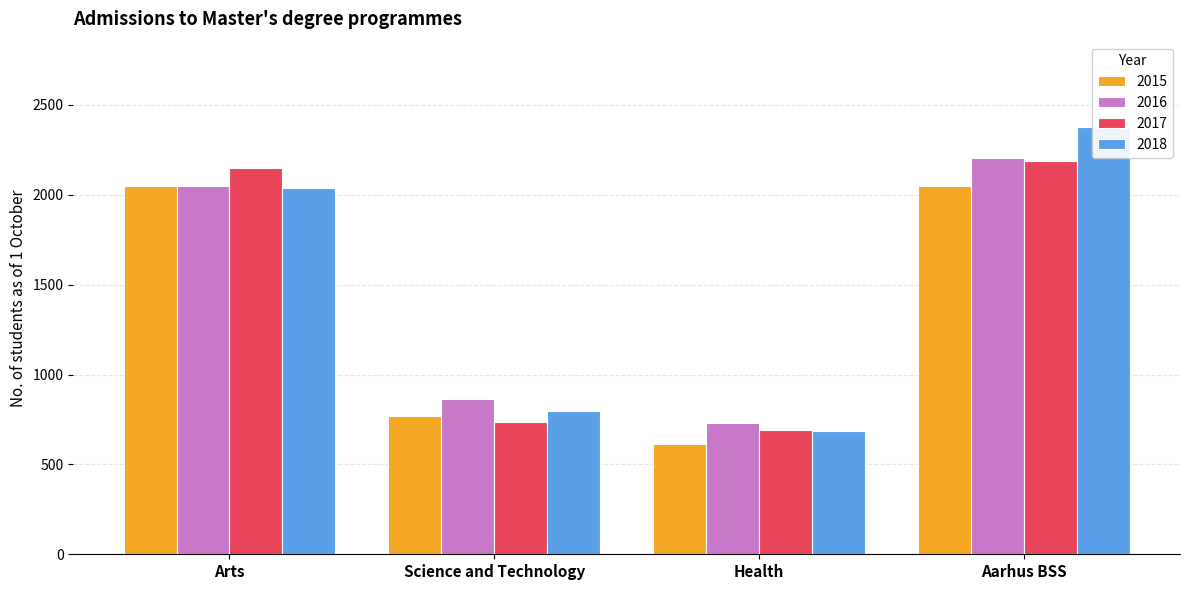

Which category has the lowest value in the 2016 series?

Health